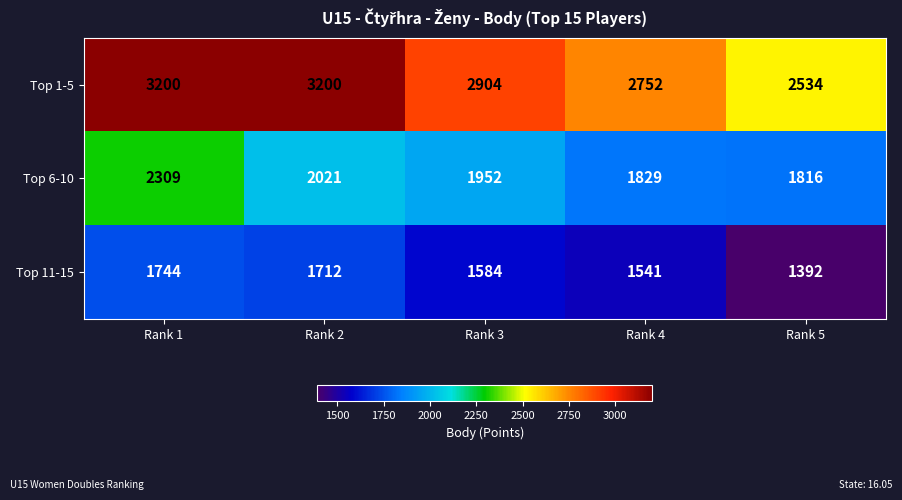

At which label does Top 11-15 first exceed 1584?

Rank 1